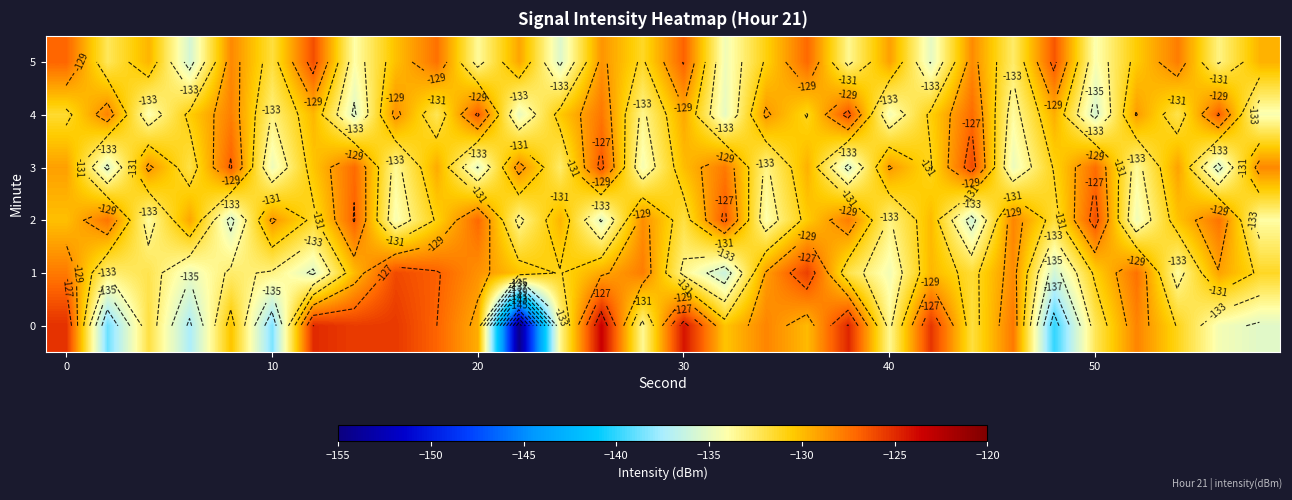

What is the difference between the highest and lowest values at 20?

5.6